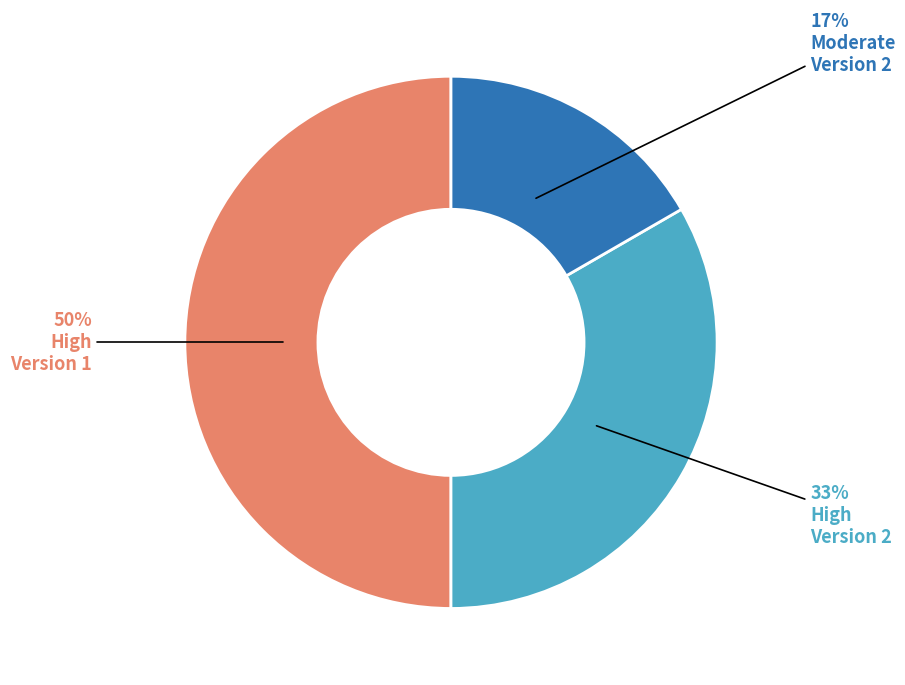

To the nearest percent, what is the average slice percentage?

33%